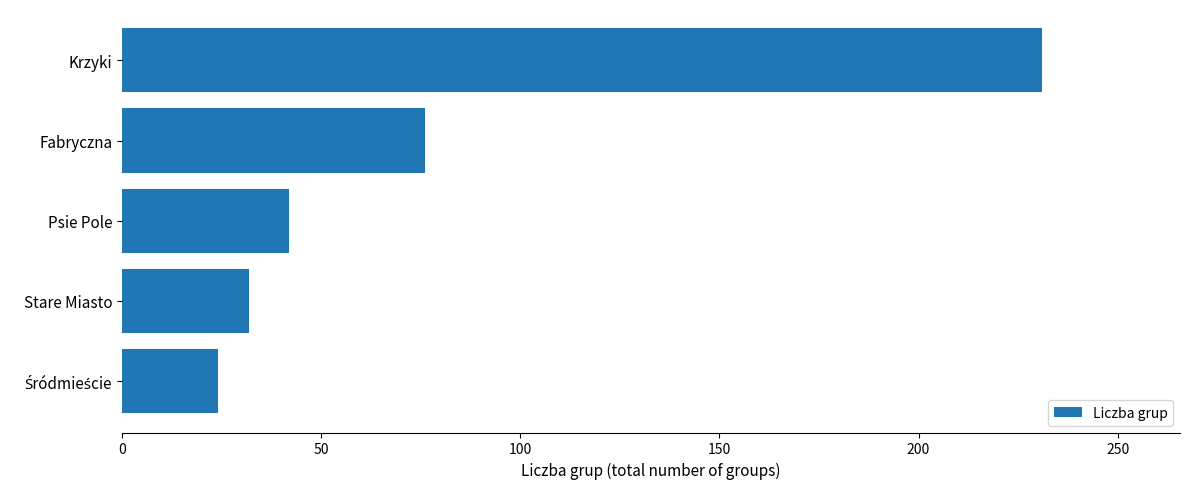

What is the difference between the second highest and minimum values?

52